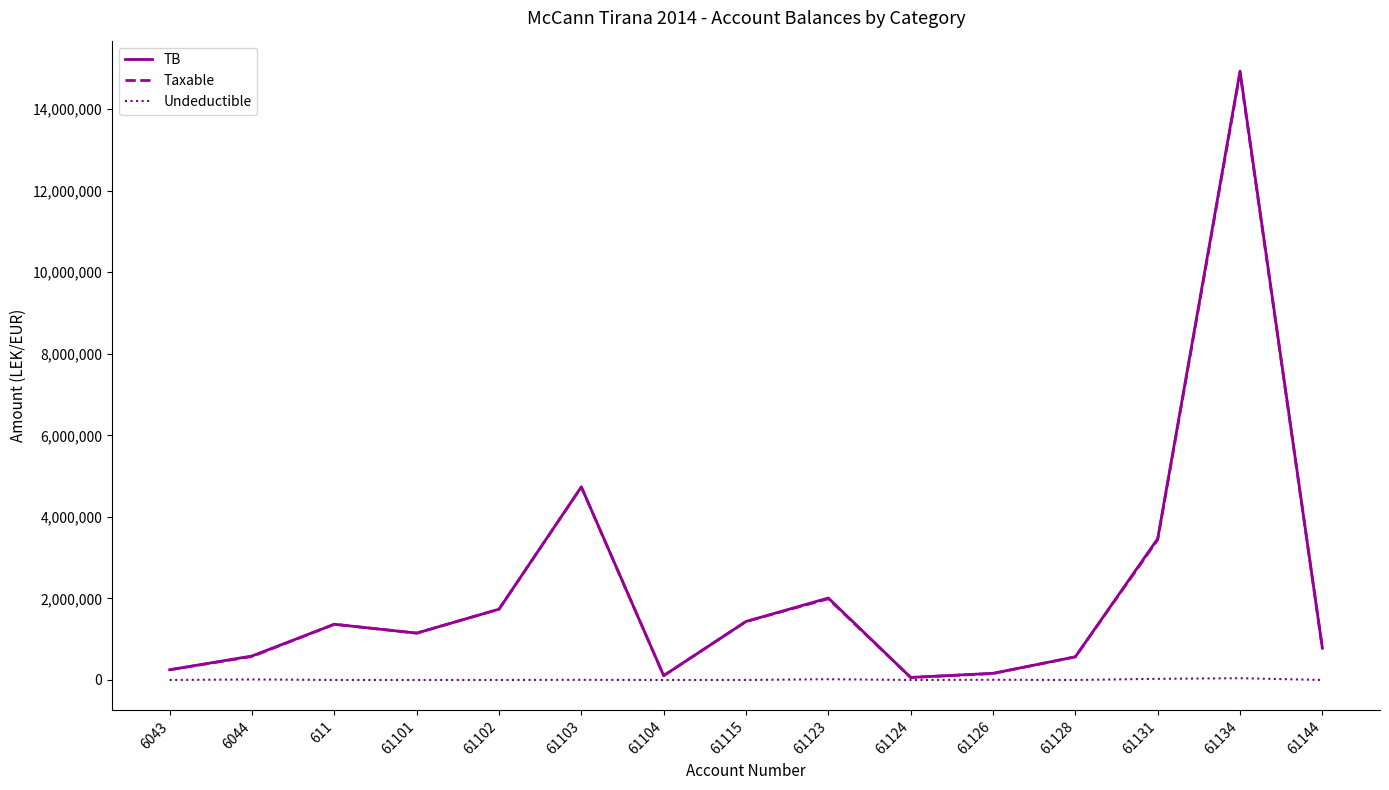

What position from the right is 611?

13